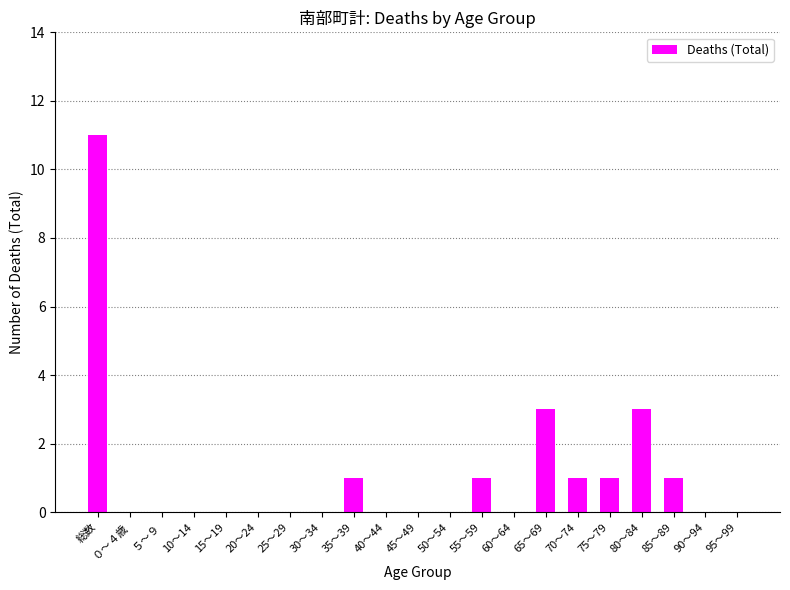

Which label corresponds to the largest value in the chart?

総数